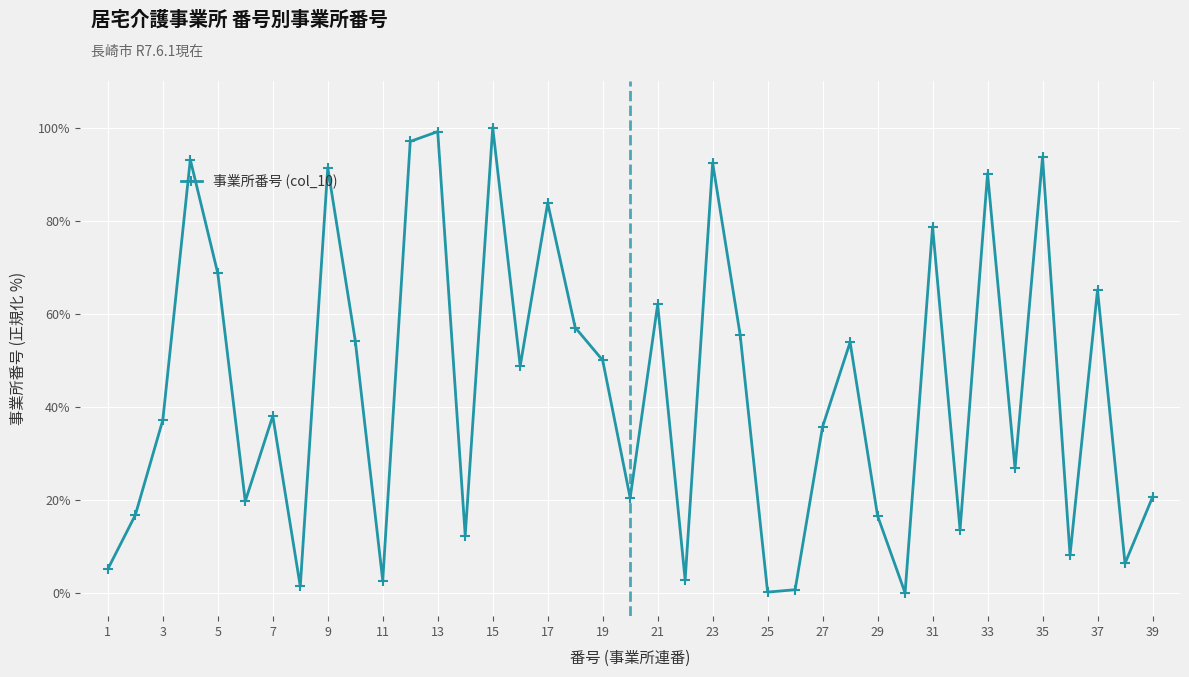

What is the sum of all values?

1719.1